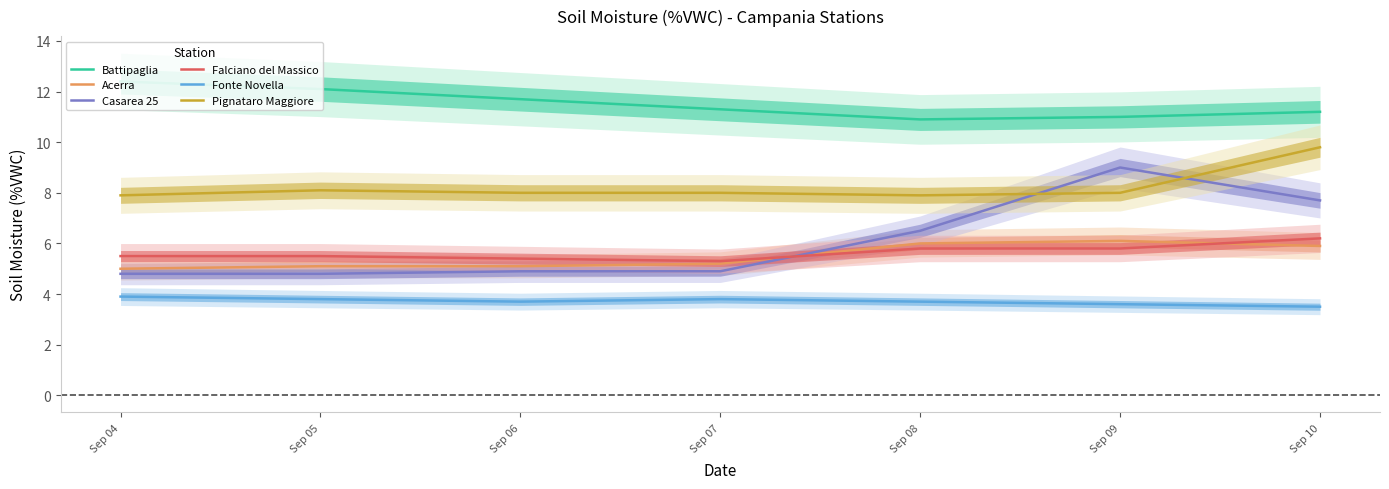

How many categories are shown in the chart?

7